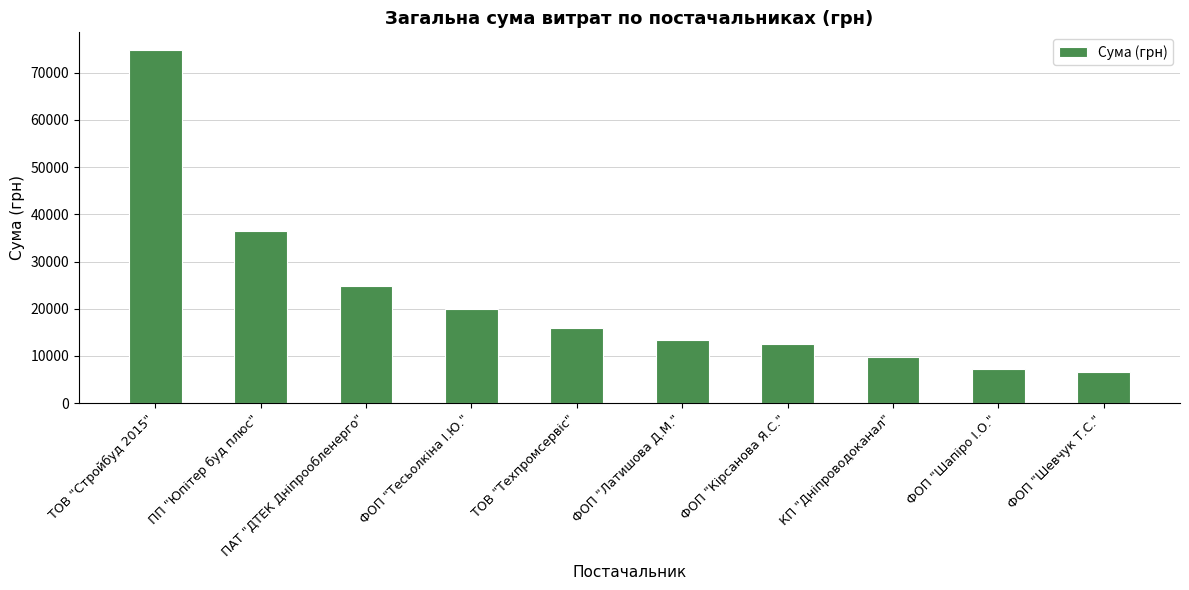

Rank the categories by value from highest to lowest.

ТОВ "Стройбуд 2015", ПП "Юпітер буд плюс", ПАТ "ДТЕК Дніпрообленерго", ФОП "Тесьолкіна І.Ю.", ТОВ "Техпромсервіс", ФОП "Латишова Д.М.", ФОП "Кірсанова Я.С.", КП "Дніпроводоканал", ФОП "Шапіро І.О.", ФОП "Шевчук Т.С."